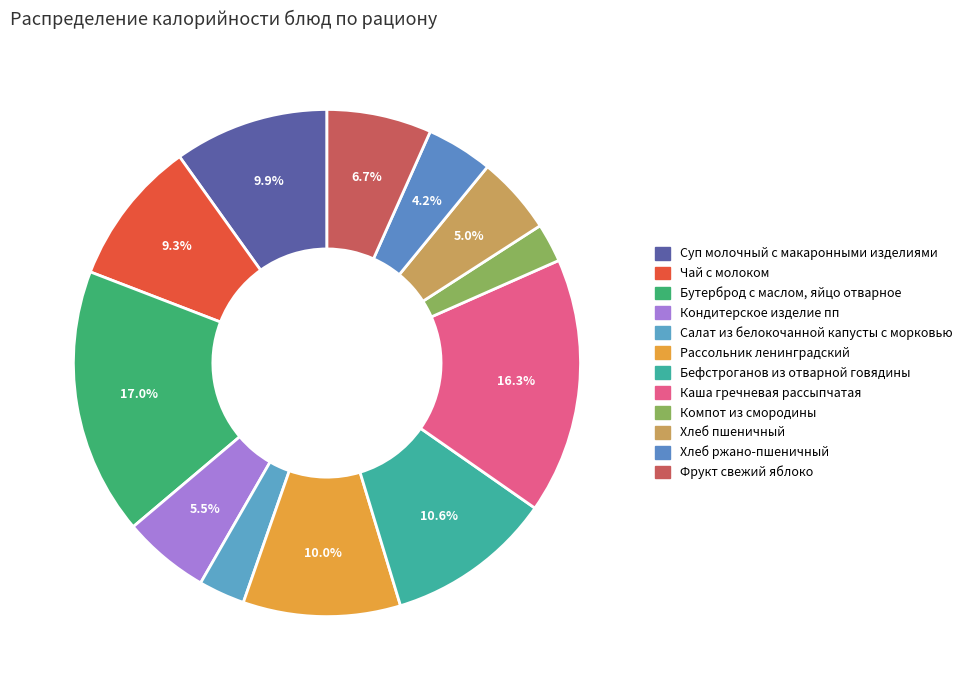

To the nearest percent, what is the difference between the Салат из белокочанной капусты с морковью and Чай с молоком slice percentages?

6%